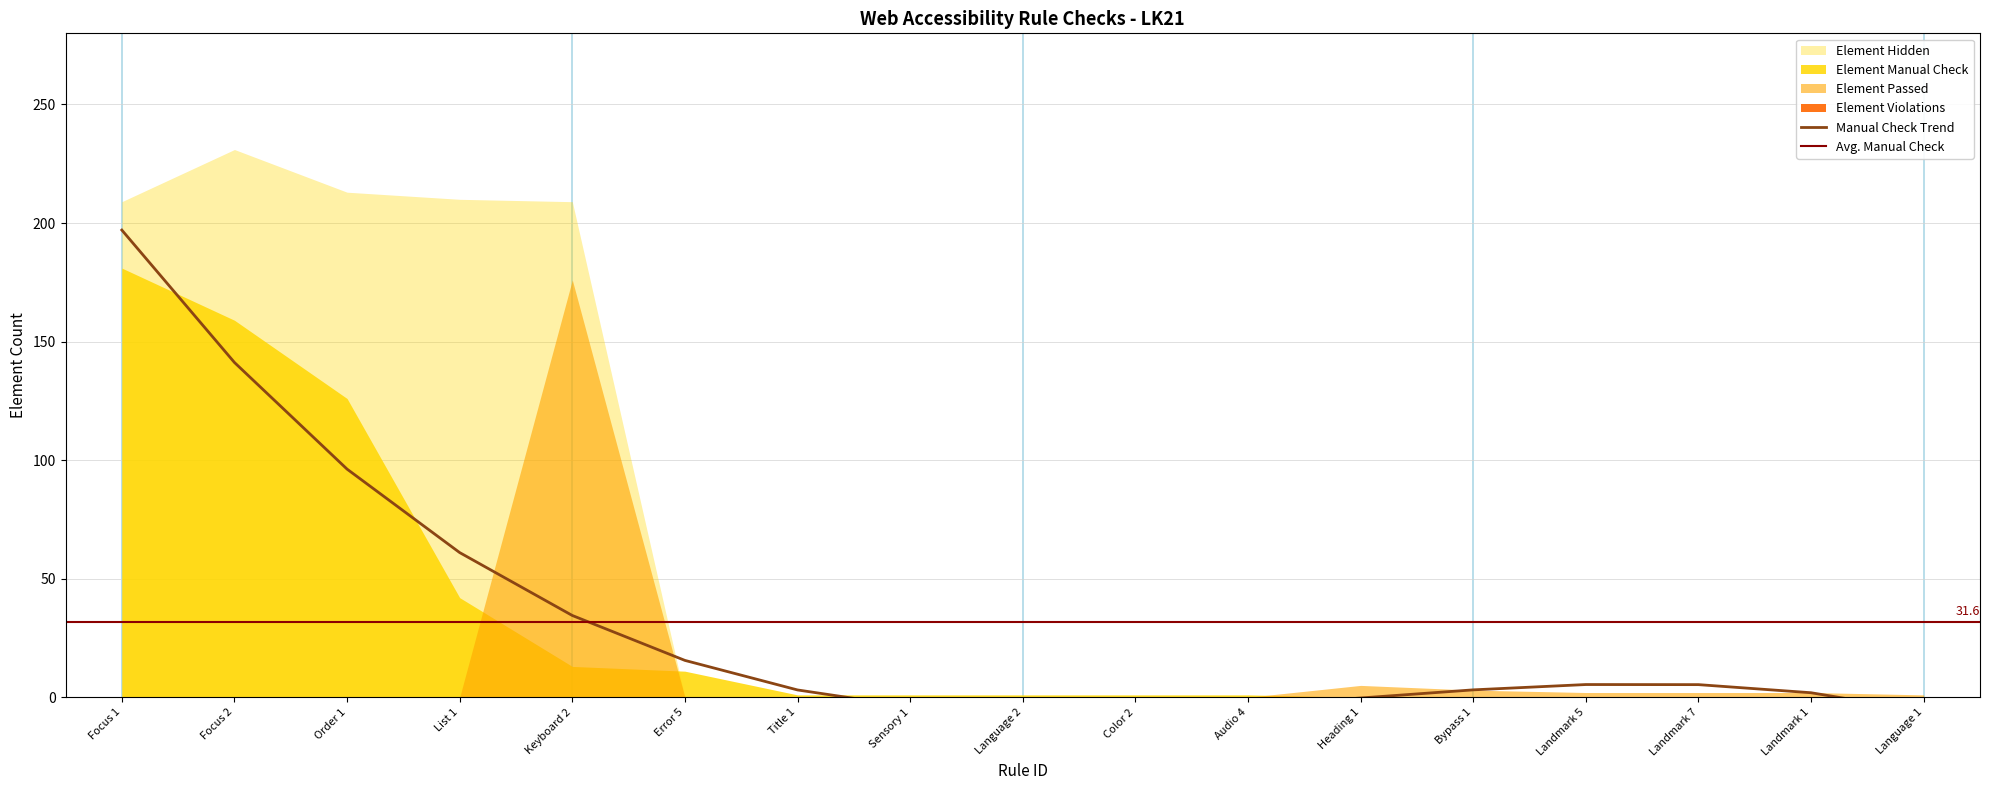

Rank the series by their average value, from highest to lowest.

Element Hidden, Element Manual Check, Element Passed, Element Violations